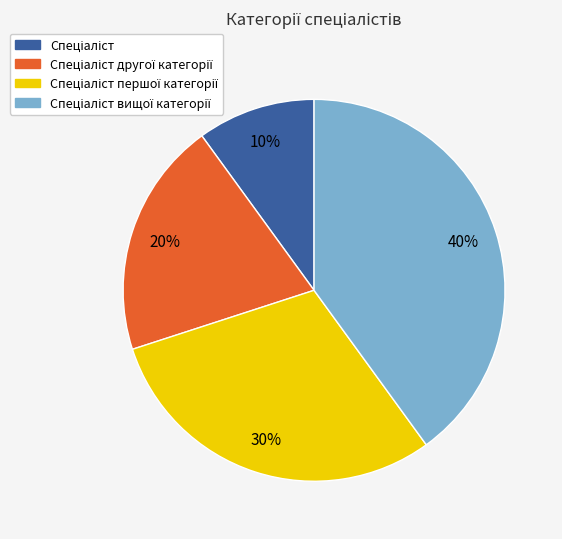

How many slices are in this pie chart?

4